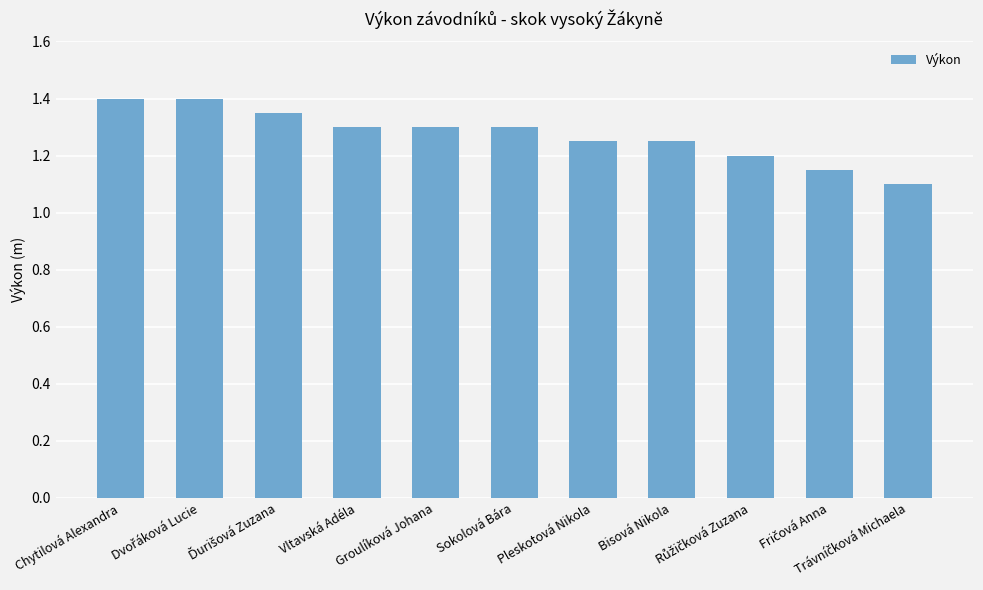

What is the average value?

1.3